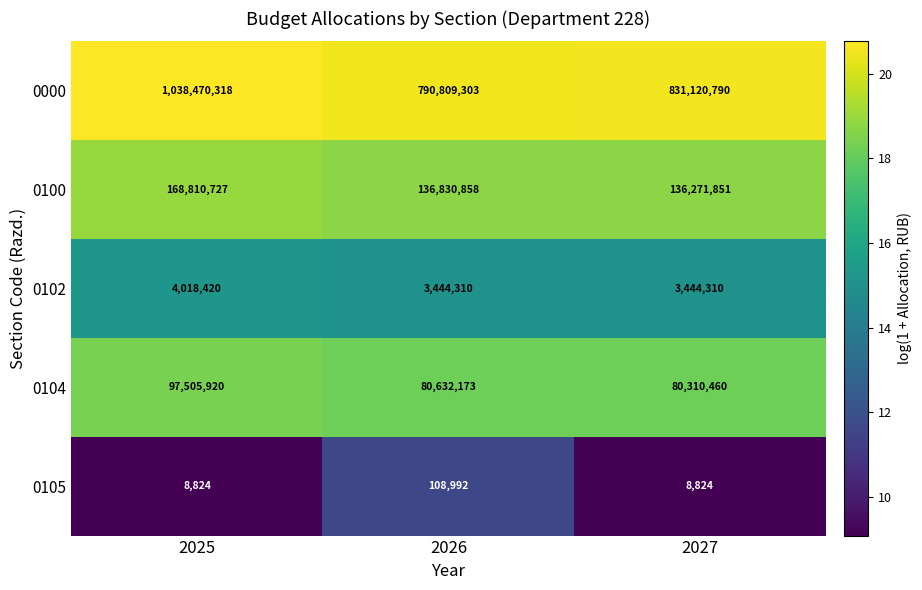

The value of 0000 at 2026 is 790809303. True or false?

True